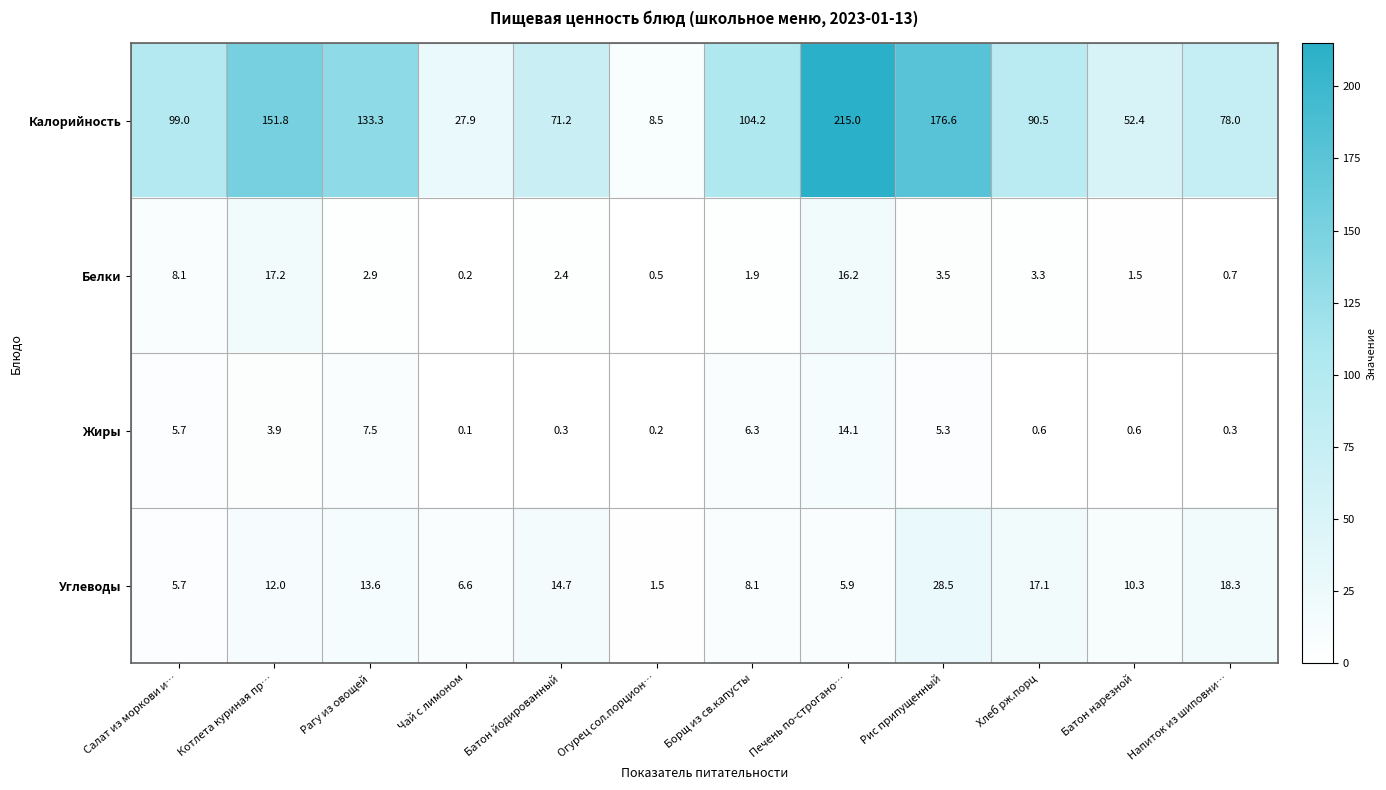

How many data points does each series have?

12